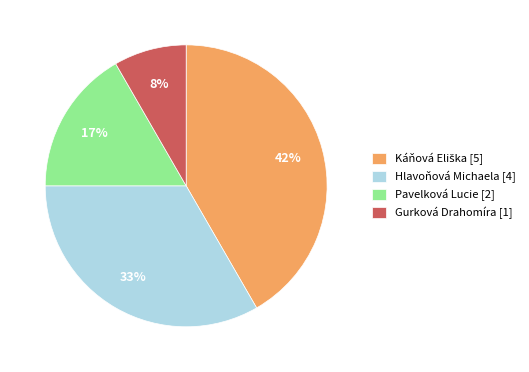

Is there any slice that represents more than half of the pie?

No